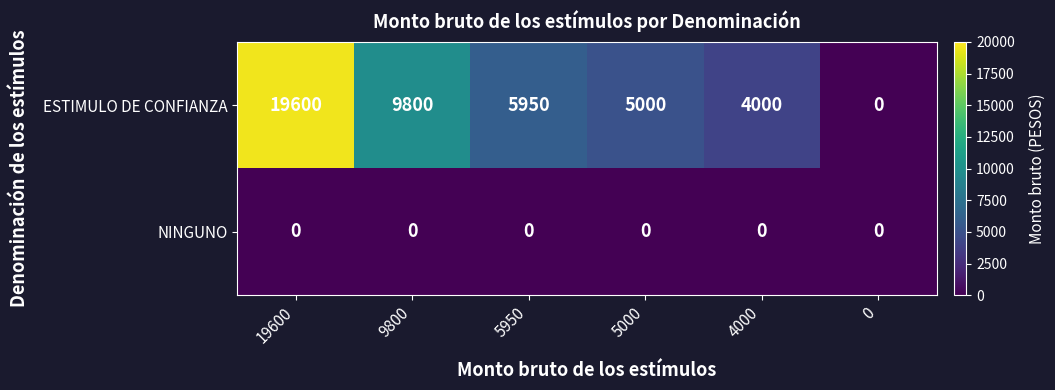

Rank the series by their maximum value, from lowest to highest.

NINGUNO, ESTIMULO DE CONFIANZA